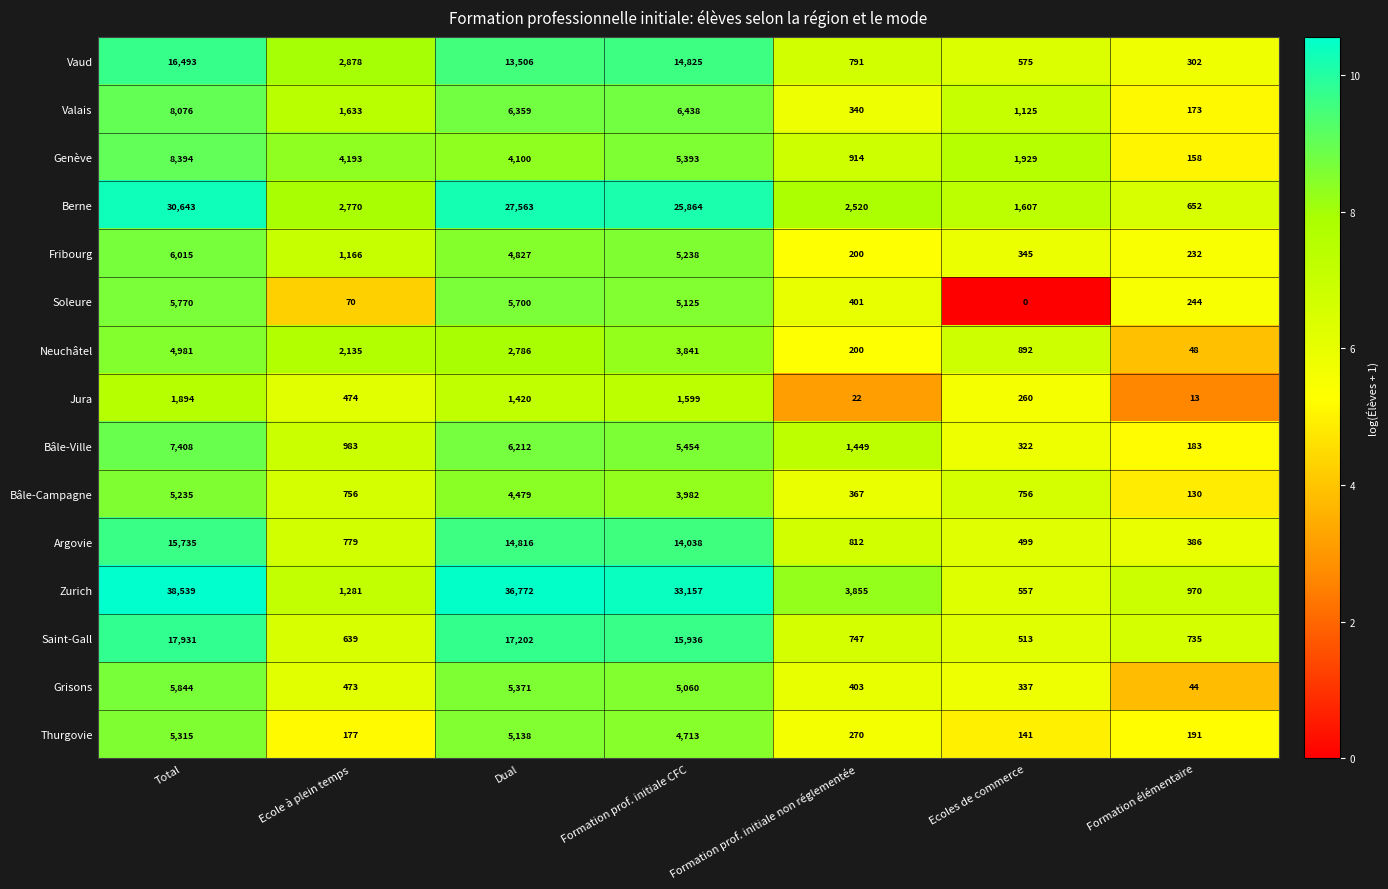

What is the difference between the Thurgovie values at Ecoles de commerce and Total?

5174